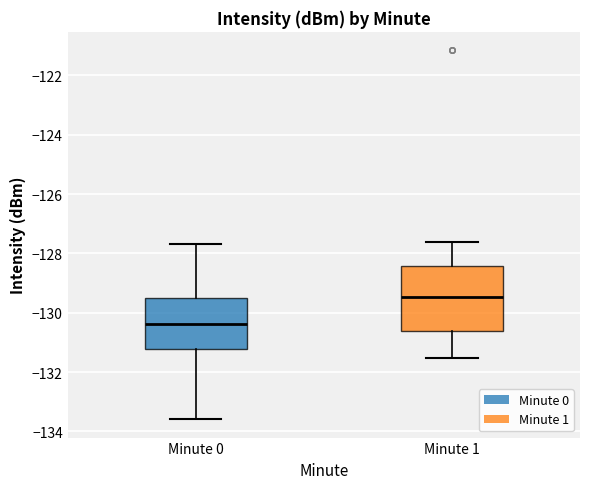

Reading left to right, transcribe this box plot: for each box, give where its median line is, the range the box spans, and where its two whiskers end, as read against the y-axis. The values are not printed on the chart, so give them approximately, as read against the axis.

Minute 0: median -130.4, box -131.2 to -129.4, whiskers -133.6 to -127.6
Minute 1: median -129.4, box -130.6 to -128.4, whiskers -131.6 to -127.6